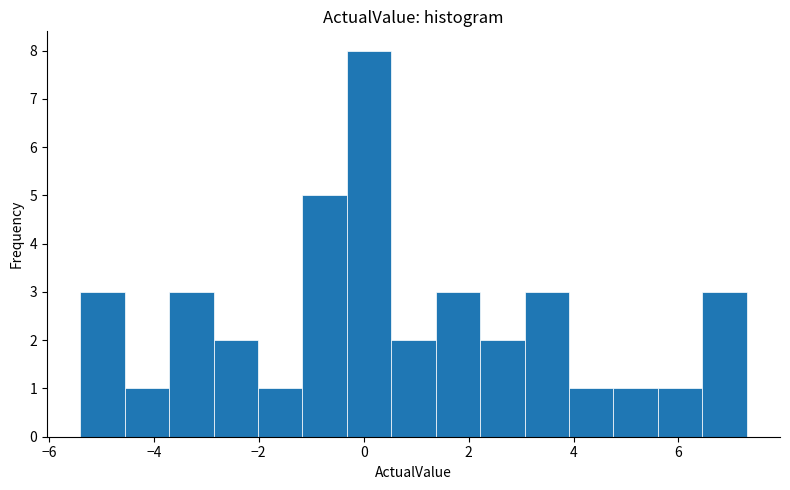

Which range on the x-axis has the tallest bar?

-0.4 to 0.6